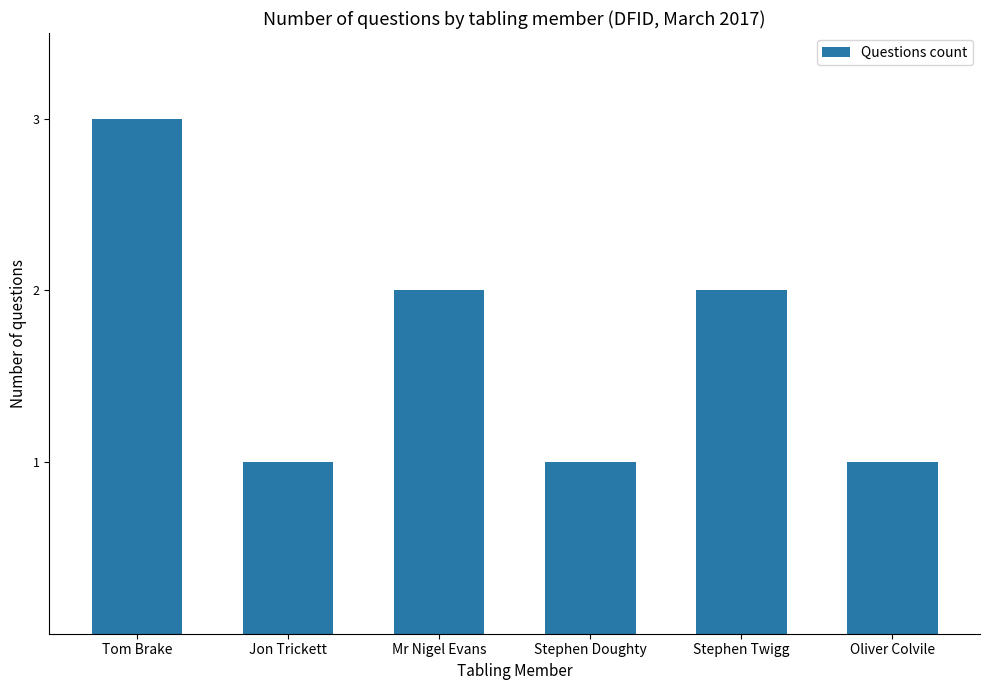

What is the greatest value displayed?

3